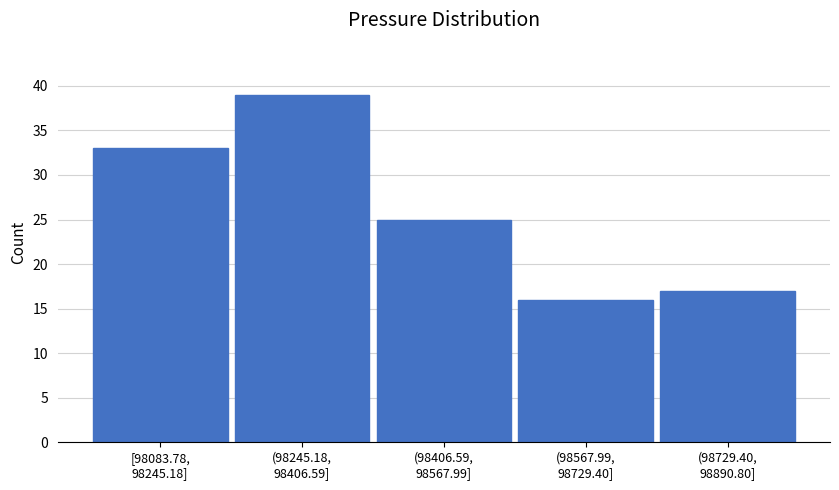

Reading right to left, transcribe all the data shown in this chart.

17	16	25	39	33